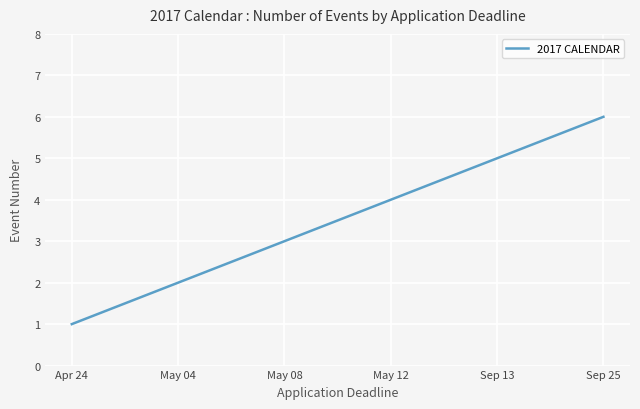

What is the difference between the maximum and minimum values?

5.0